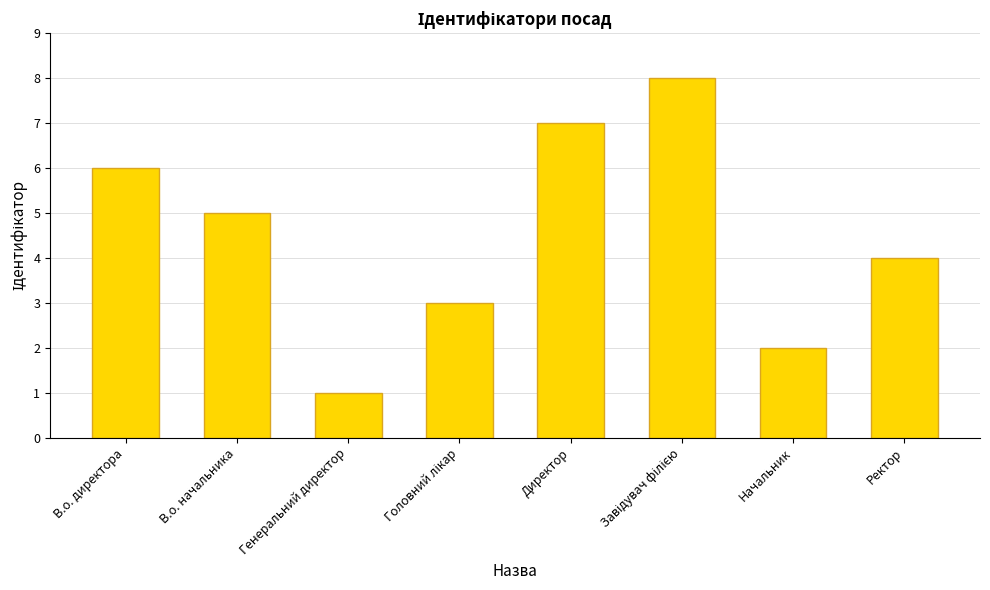

At which label is the value closest to 4?

Ректор